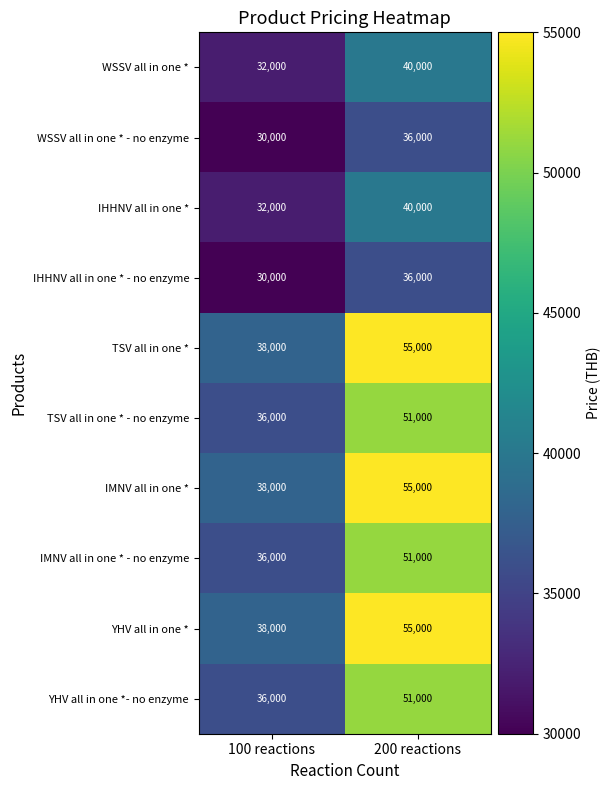

The value of TSV all in one * - no enzyme at 200 reactions is 51000. True or false?

True